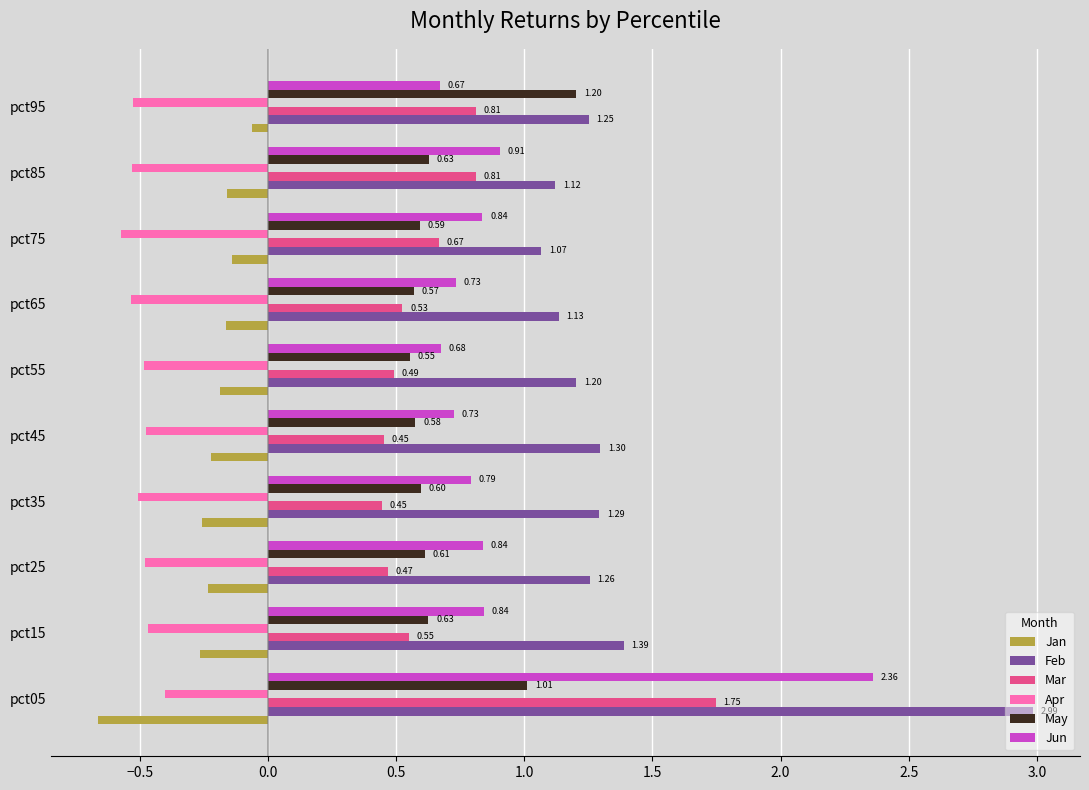

At how many categories does at least one series exceed 1?

10